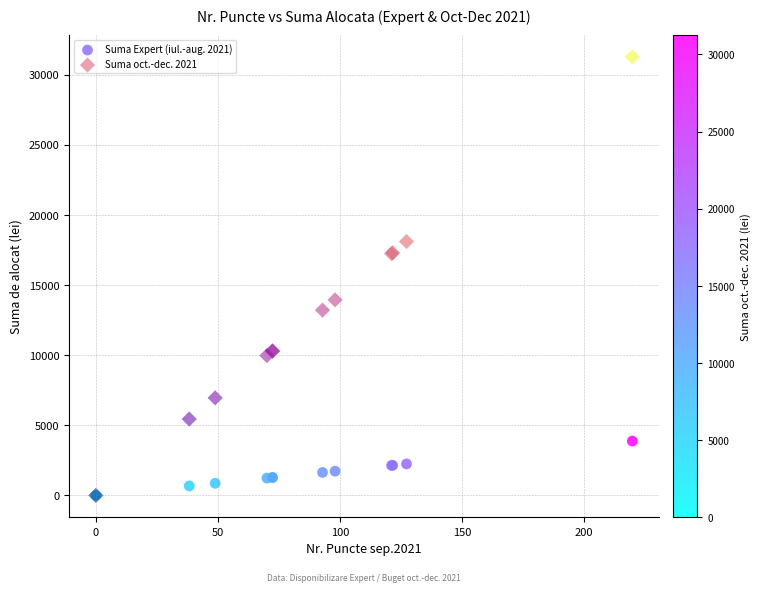

What are all the series names shown in the legend?

Suma Expert (iul.-aug. 2021), Suma oct.-dec. 2021